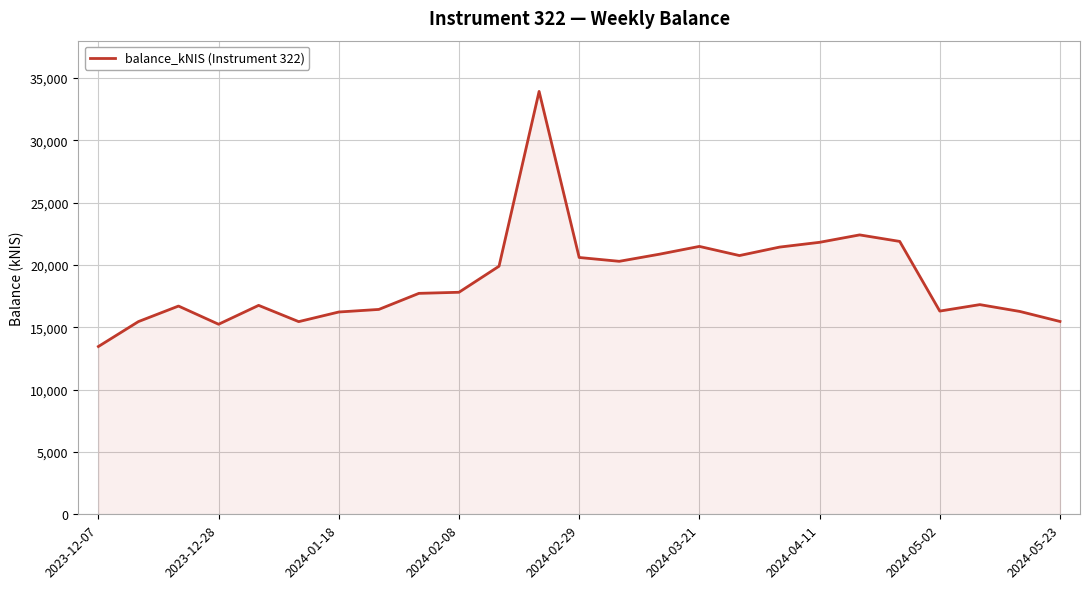

What is the minimum value shown in the chart?

13457.3